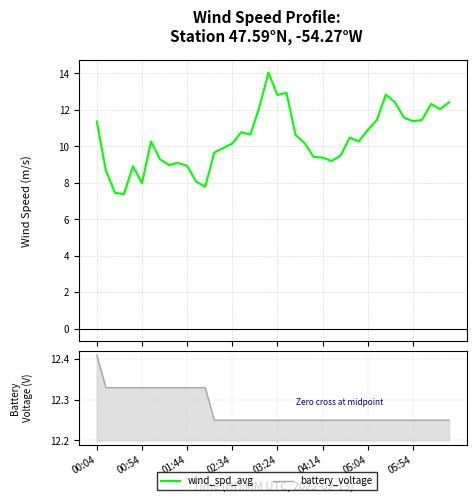

The wind_spd_avg series shows 12.4 at 33. True or false?

True